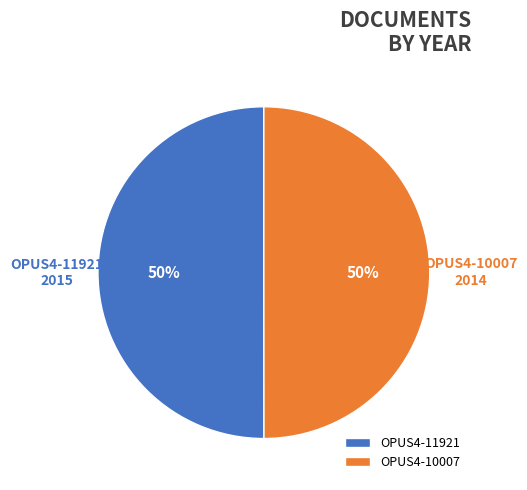

Is the sum of OPUS4-11921 and OPUS4-10007 greater than half?

Yes